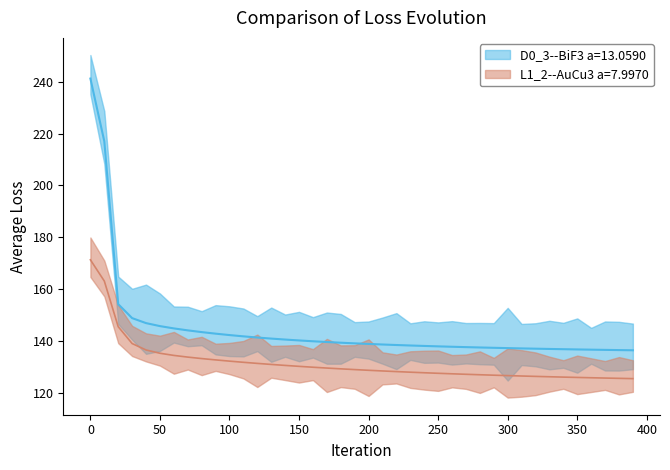

How many values in the L1_2--AuCu3 a=7.9970 series exceed 129?

20